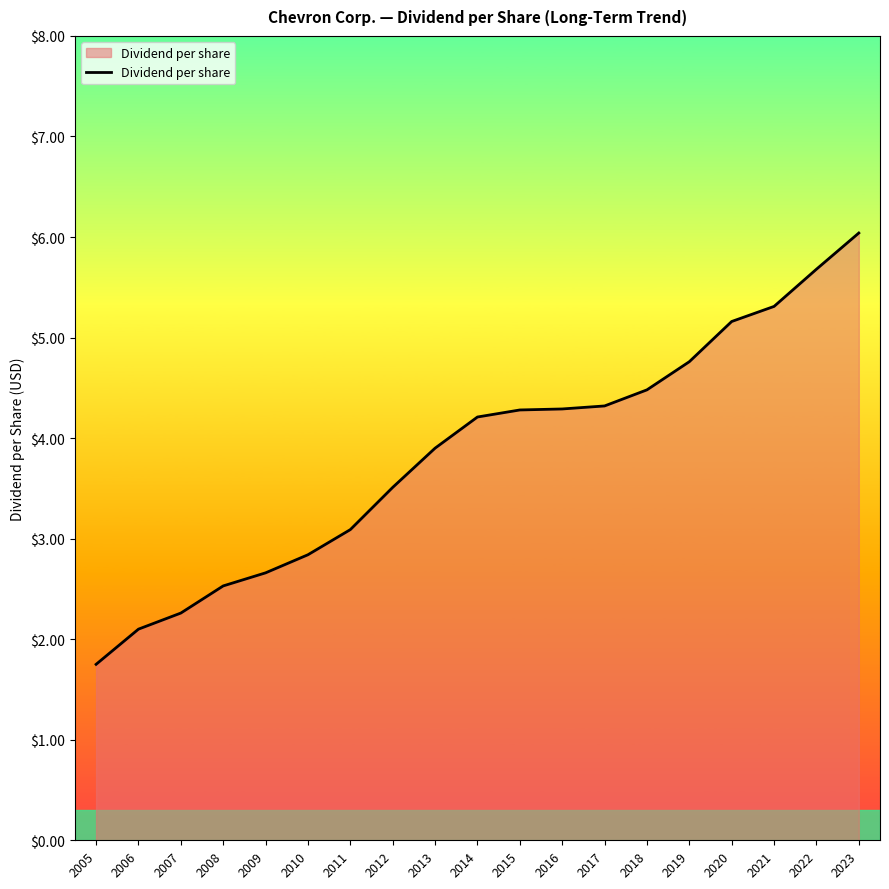

Is it true that the value at 2016 is 2.9?

False